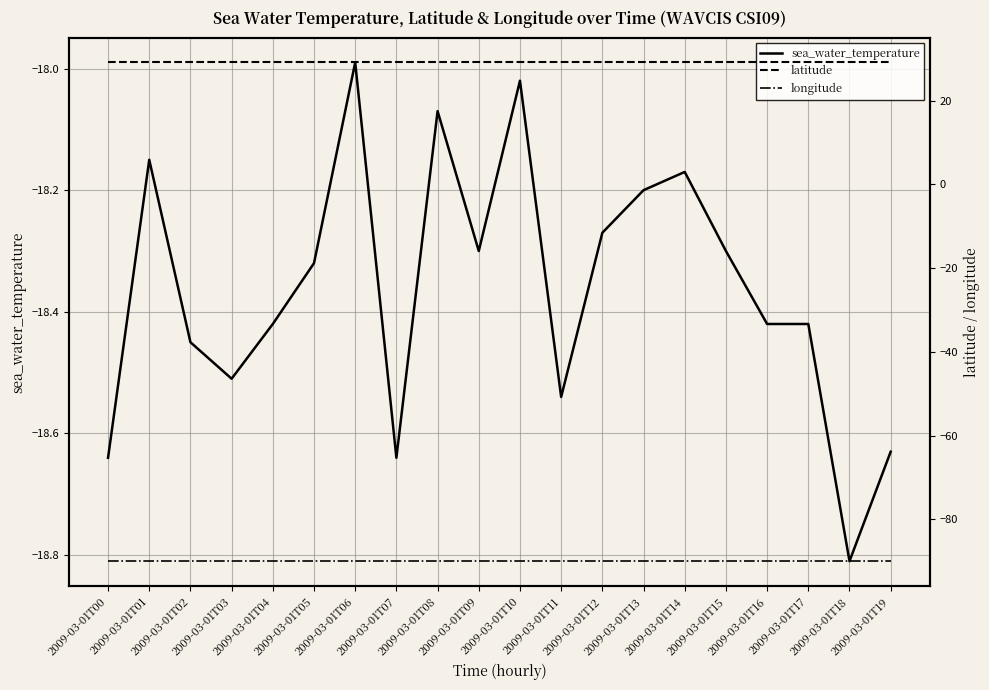

True or false: longitude and latitude cross at least once.

False